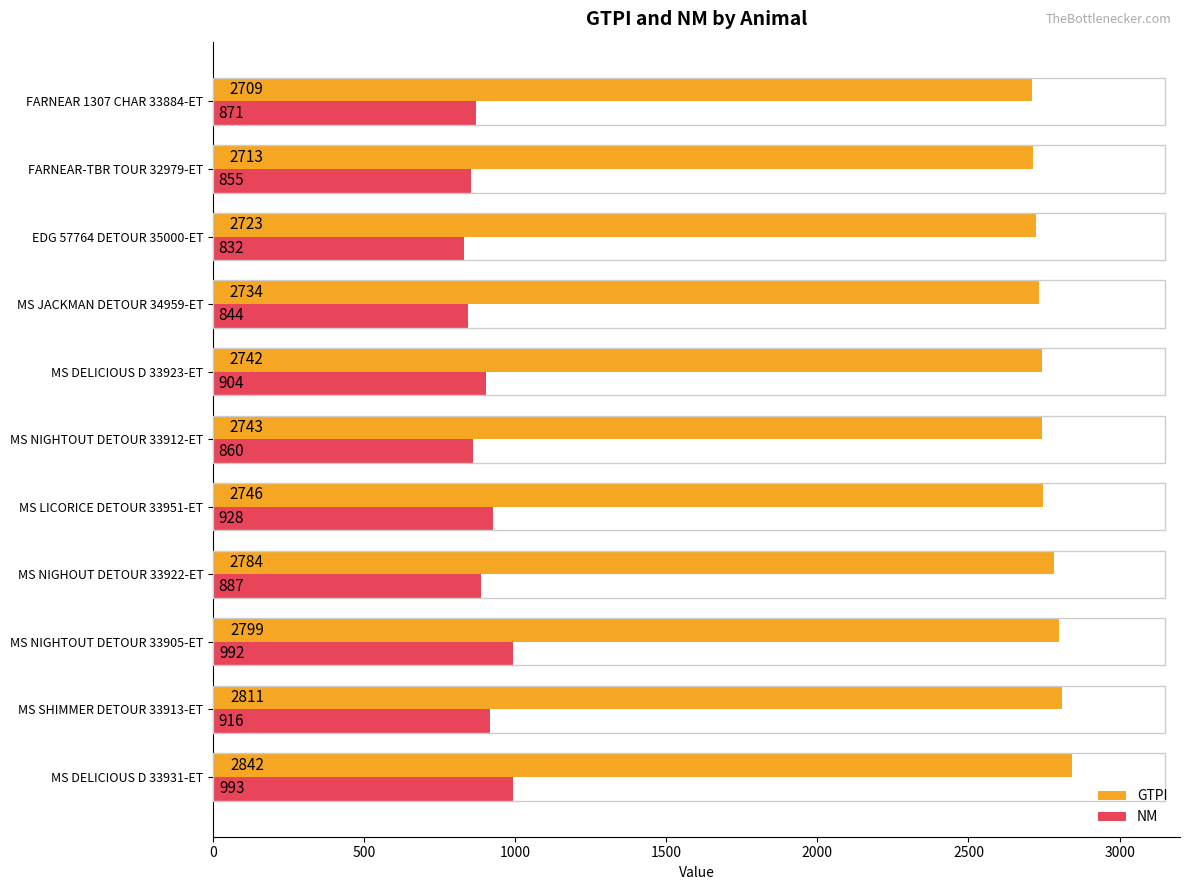

The value of NM at FARNEAR-TBR TOUR 32979-ET is 855. True or false?

True